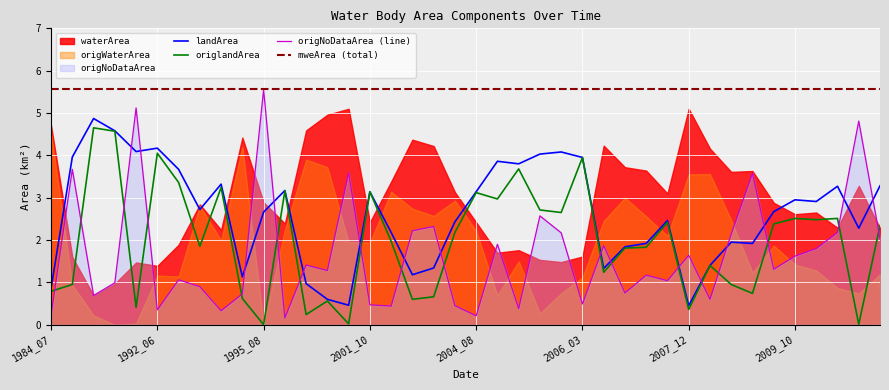

Which series ends up on top after the final intersection of landArea and origNoDataArea (line)?

landArea